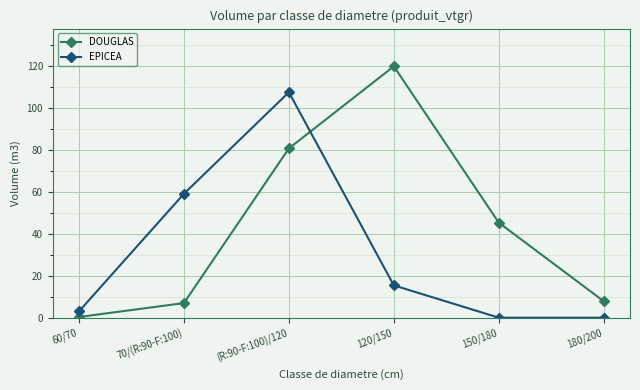

True or false: EPICEA has more than 2 points higher than both neighbors.

False